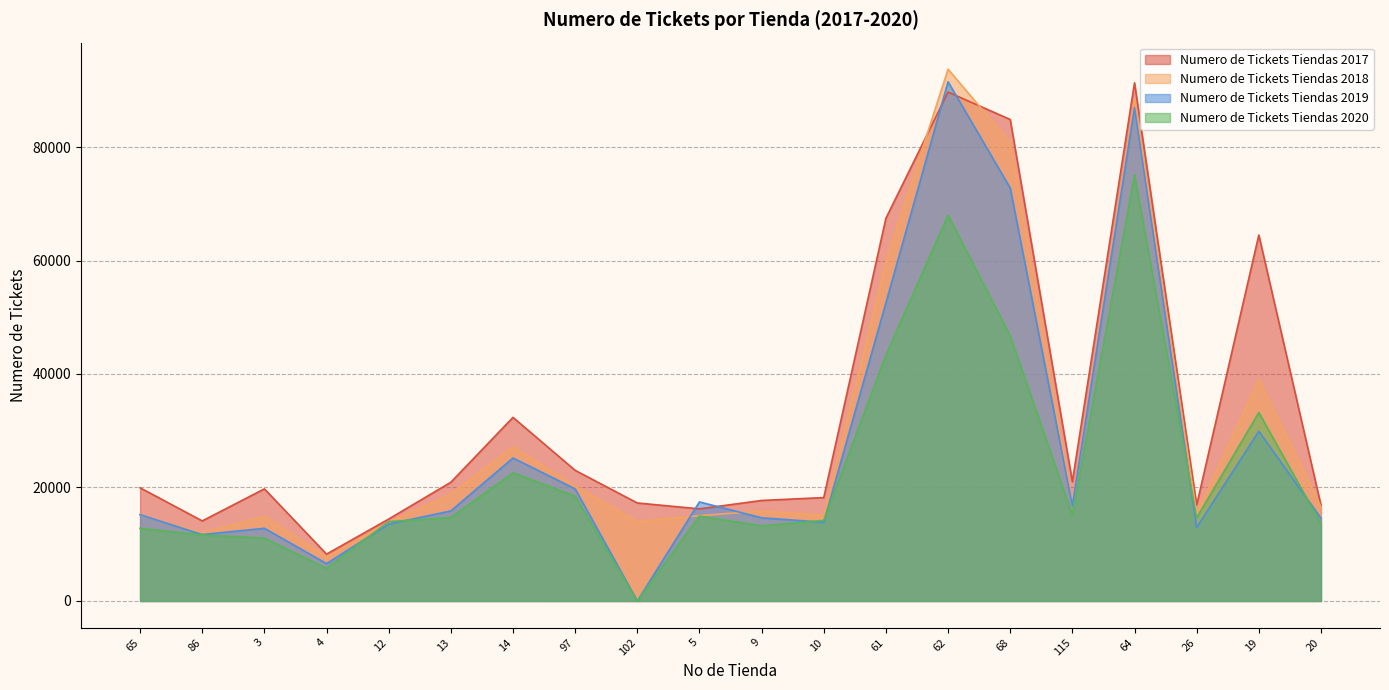

Reading left to right, transcribe all the data shown in this chart.

Numero de Tickets Tiendas 2017: 19945	14108	19759	8257	14437	20923	32355	23019	17271	16232	17713	18221	67435	89682	84846	21024	91314	16916	64493	16870
Numero de Tickets Tiendas 2018: 15156	12044	14880	7719	13840	18841	27141	20218	13998	15035	15844	15086	59730	93711	80799	16908	88360	15353	38962	16594
Numero de Tickets Tiendas 2019: 15208	11706	12806	6588	13547	15871	25198	19753	0	17457	14659	13861	52541	91488	72766	16792	86946	12955	29910	14586
Numero de Tickets Tiendas 2020: 12805	11622	11076	5748	13984	14698	22582	18471	0	14974	13233	14192	43327	67989	46713	15148	75120	14651	33215	13634